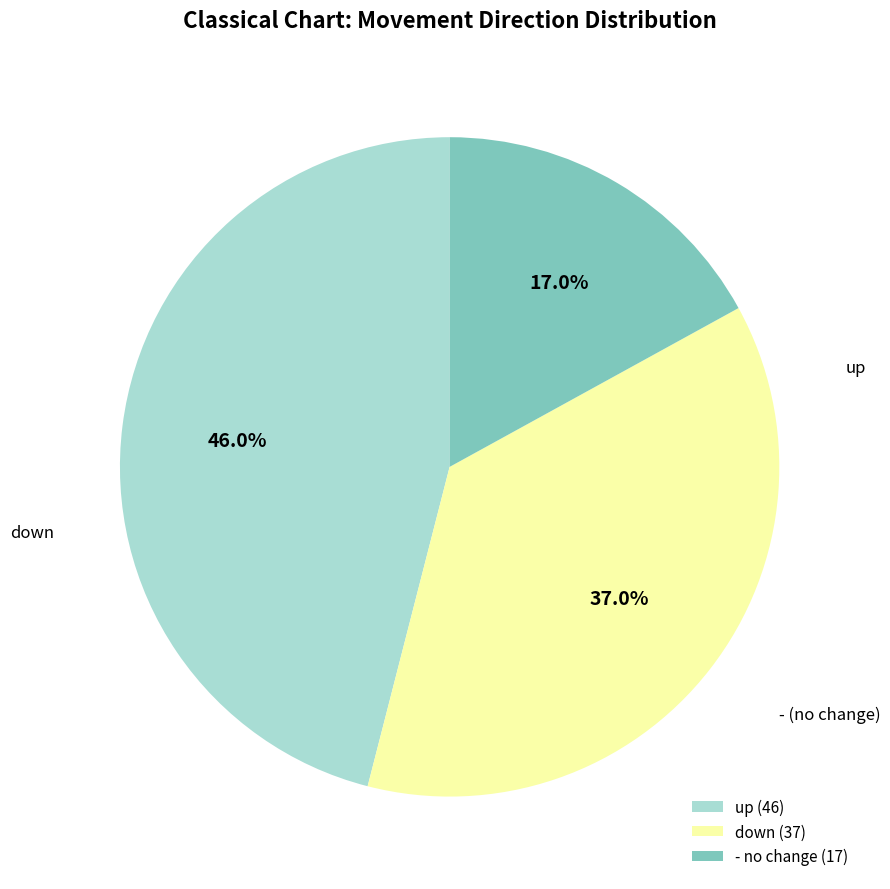

What percentage is the down slice, to the nearest percent?

37%